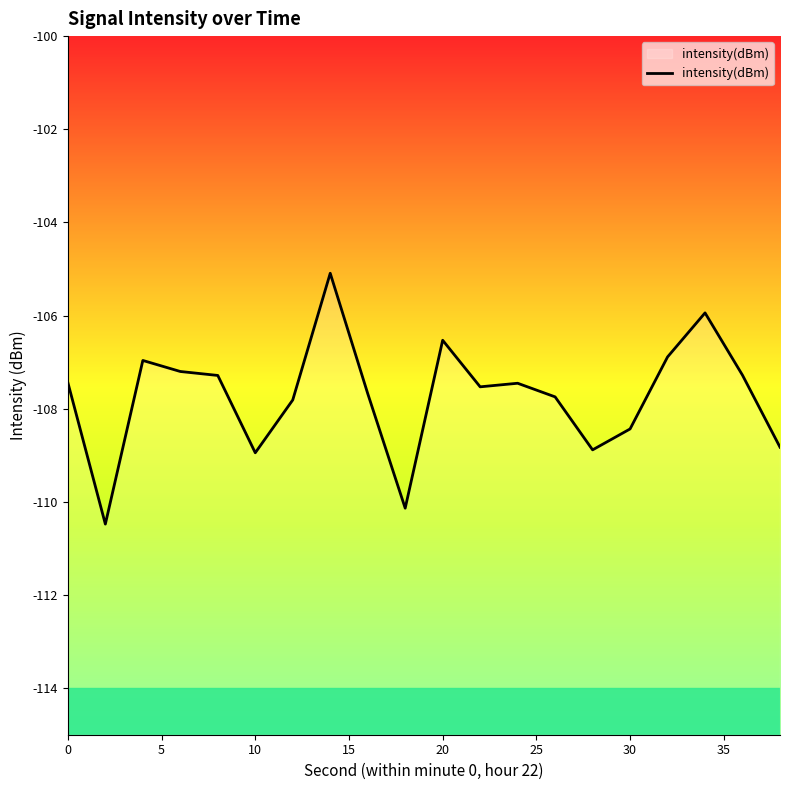

Read the value at 10.

-108.9